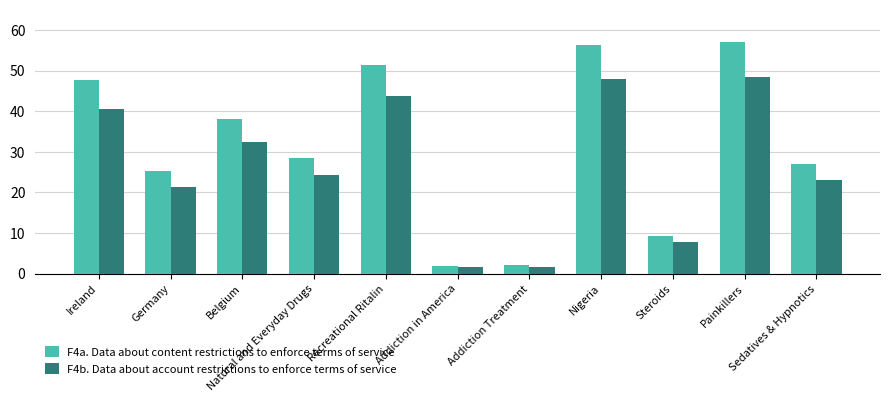

Read the F4a. Data about content restrictions to enforce terms of service value at Painkillers.

57.0